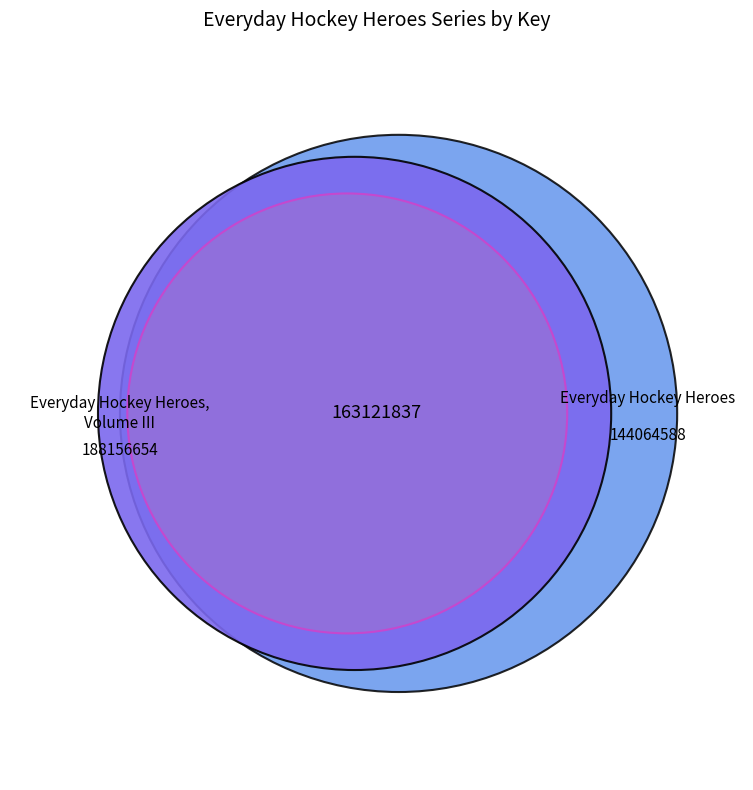

To the nearest percent, what is the combined percentage of Everyday Hockey Heroes, Volume III and Everyday Hockey Heroes?

67%